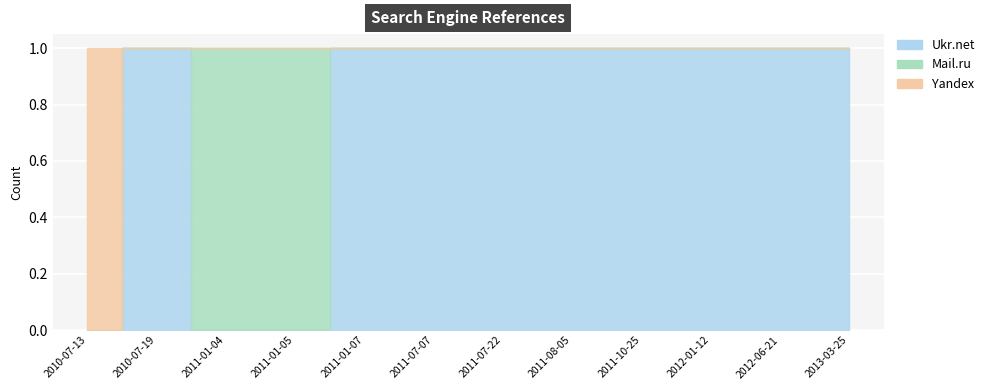

True or false: Yandex has more than 2 interior local peaks.

False